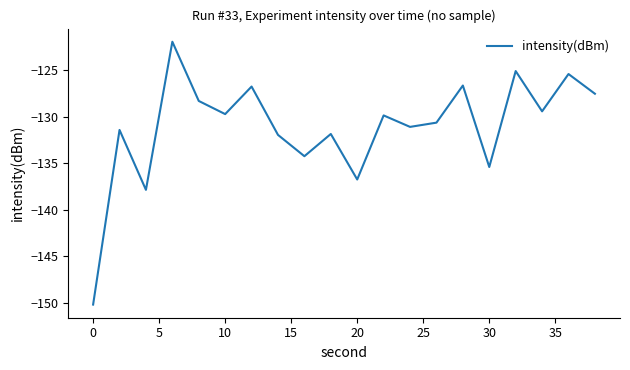

What is the minimum value shown in the chart?

-150.2